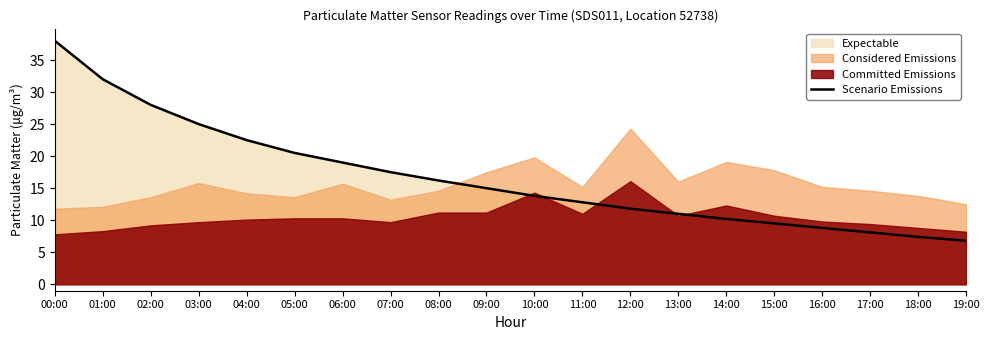

Which category has the highest value across all series?

00:00